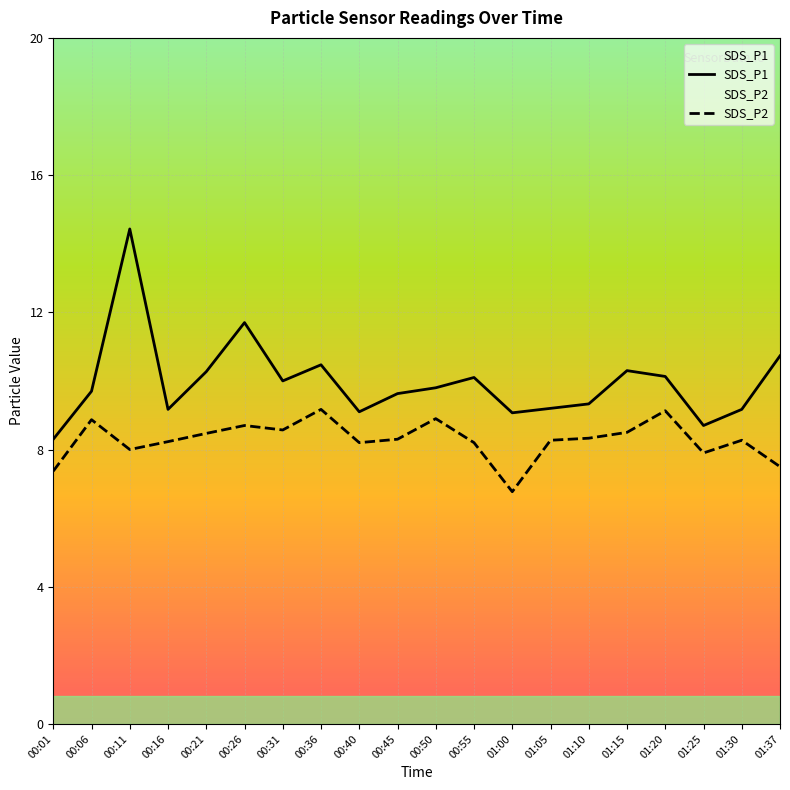

What is the sum of all SDS_P1 values?

199.3